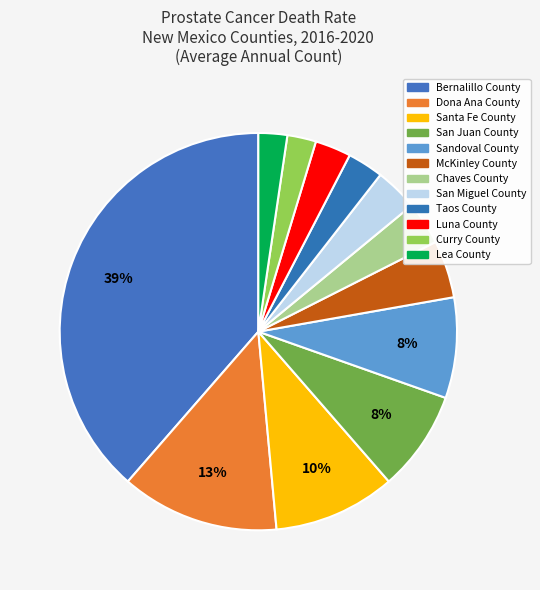

How many segments does this pie chart have?

12